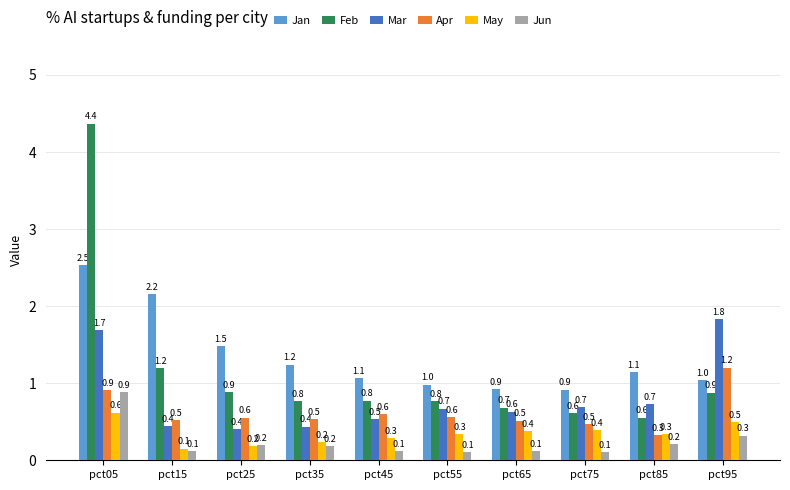

True or false: Apr has a value of 0.4 at pct05.

False